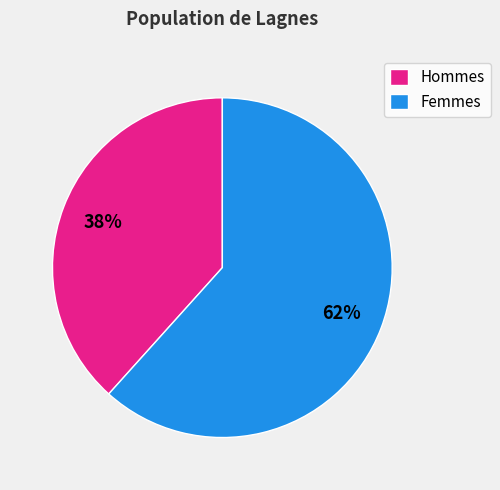

To the nearest percent, what is the average slice percentage?

50%